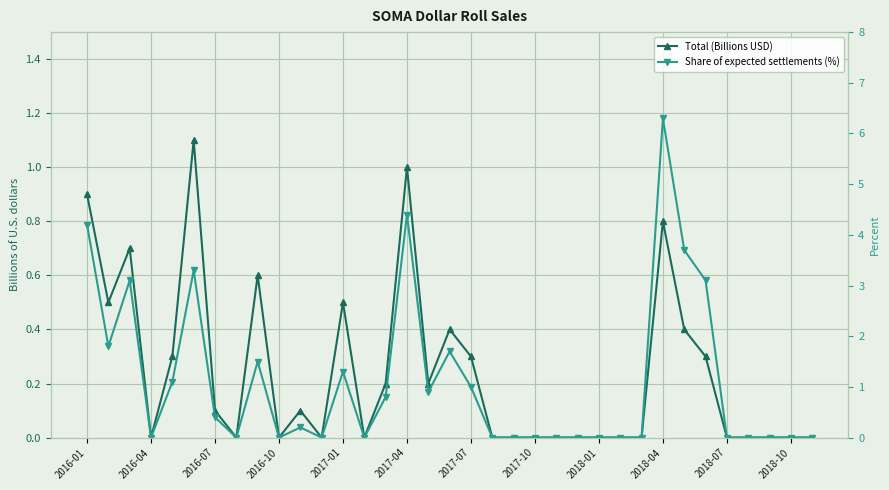

Reading right to left, what are all the values shown in this chart?

Total (Billions USD): 0.0	0.0	0.0	0.0	0.0	0.3	0.4	0.8	0.0	0.0	0.0	0.0	0.0	0.0	0.0	0.0	0.3	0.4	0.2	1.0	0.2	0.0	0.5	0.0	0.1	0.0	0.6	0.0	0.1	1.1	0.3	0.0	0.7	0.5	0.9
Share of expected settlements (%): 0.0	0.0	0.0	0.0	0.0	3.1	3.7	6.3	0.0	0.0	0.0	0.0	0.0	0.0	0.0	0.0	1.0	1.7	0.9	4.4	0.8	0.0	1.3	0.0	0.2	0.0	1.5	0.0	0.4	3.3	1.1	0.0	3.1	1.8	4.2